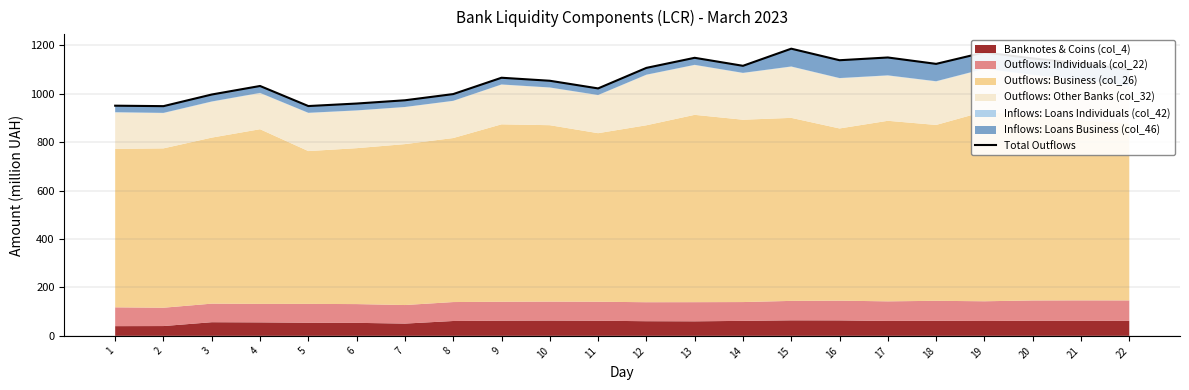

What is the smallest value displayed?

948.8